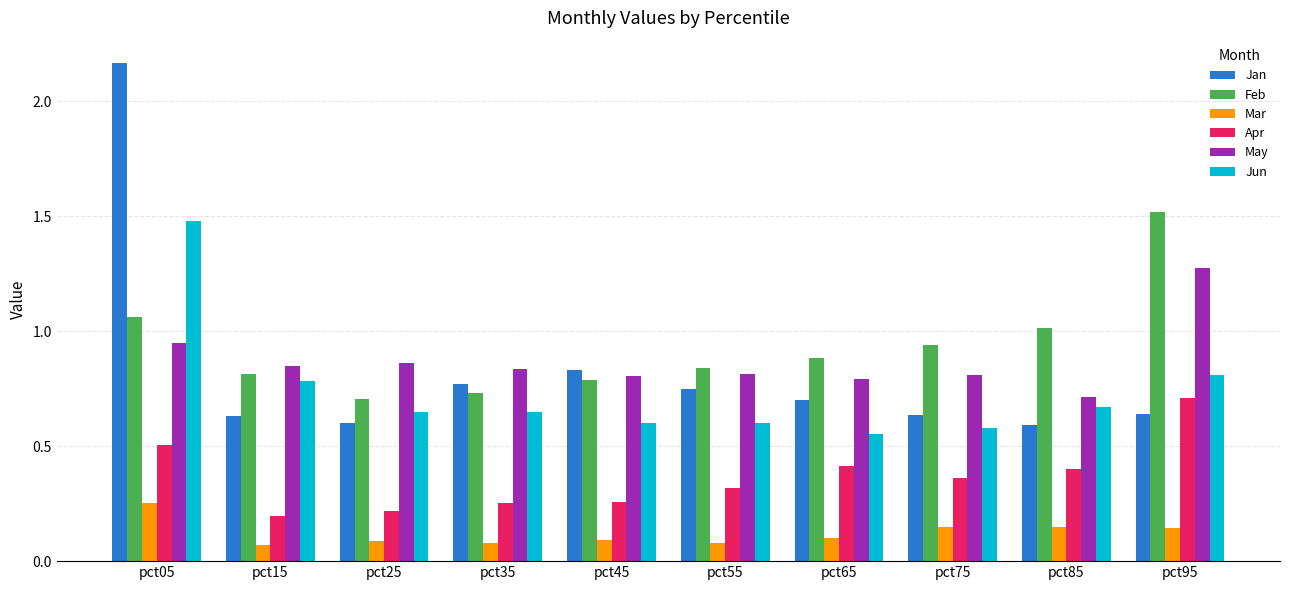

At how many categories does at least one series exceed 1?

3